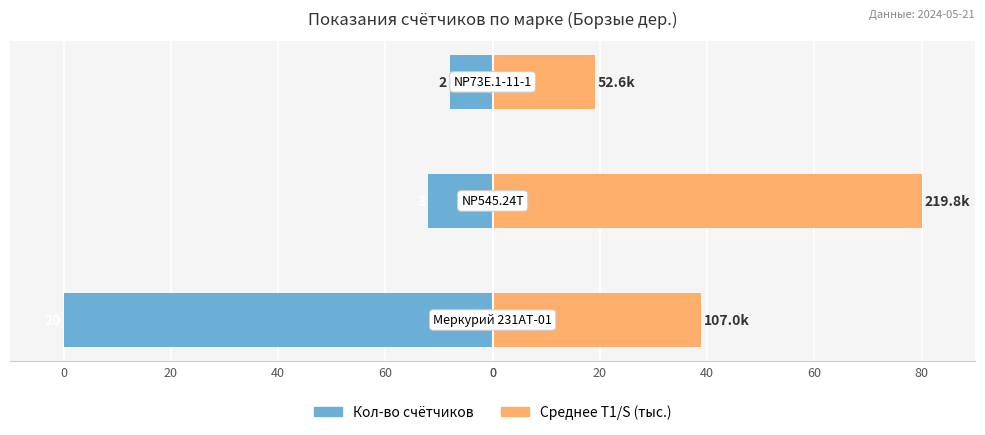

What value does the Кол-во счётчиков series have at 40?

-8.0